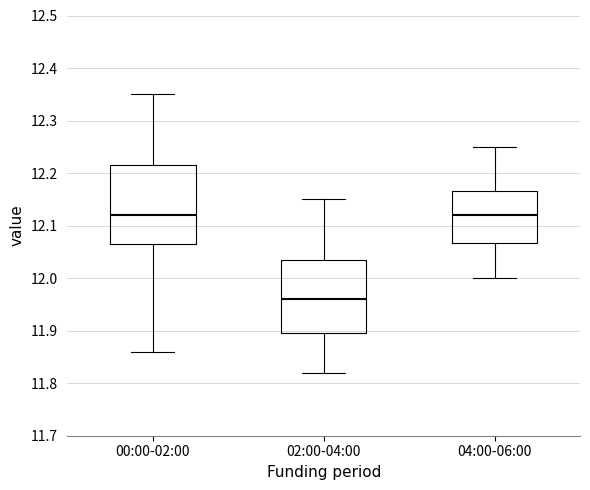

Reading left to right, read every box against the y-axis: the position of its median line, the range the box covers, and the ends of its whiskers. The values are not printed on the chart, so give them approximately, as read against the axis.

00:00-02:00: median 12.12, box 12.07 to 12.22, whiskers 11.86 to 12.35
02:00-04:00: median 11.96, box 11.90 to 12.04, whiskers 11.82 to 12.15
04:00-06:00: median 12.12, box 12.07 to 12.17, whiskers 12.00 to 12.25